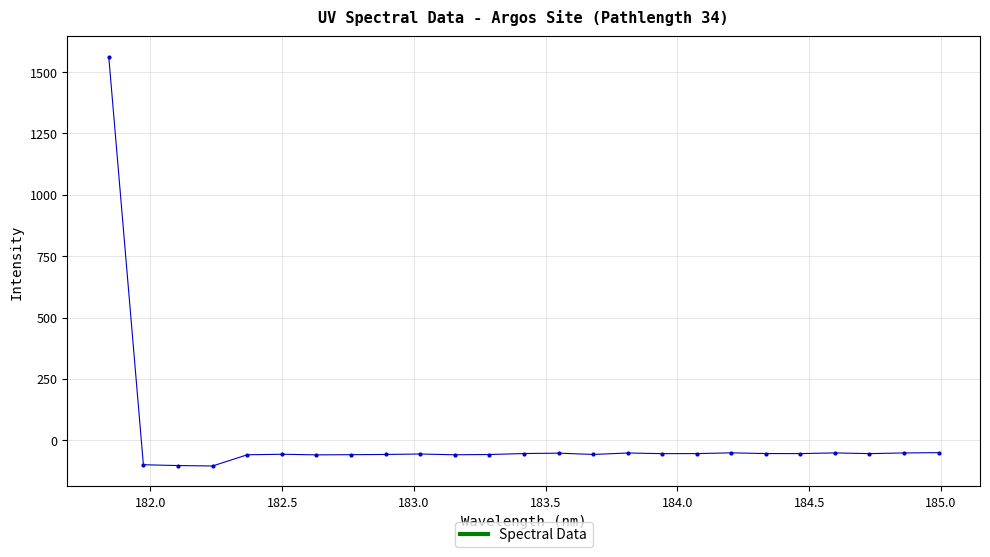

What is the maximum value shown in the chart?

1561.8